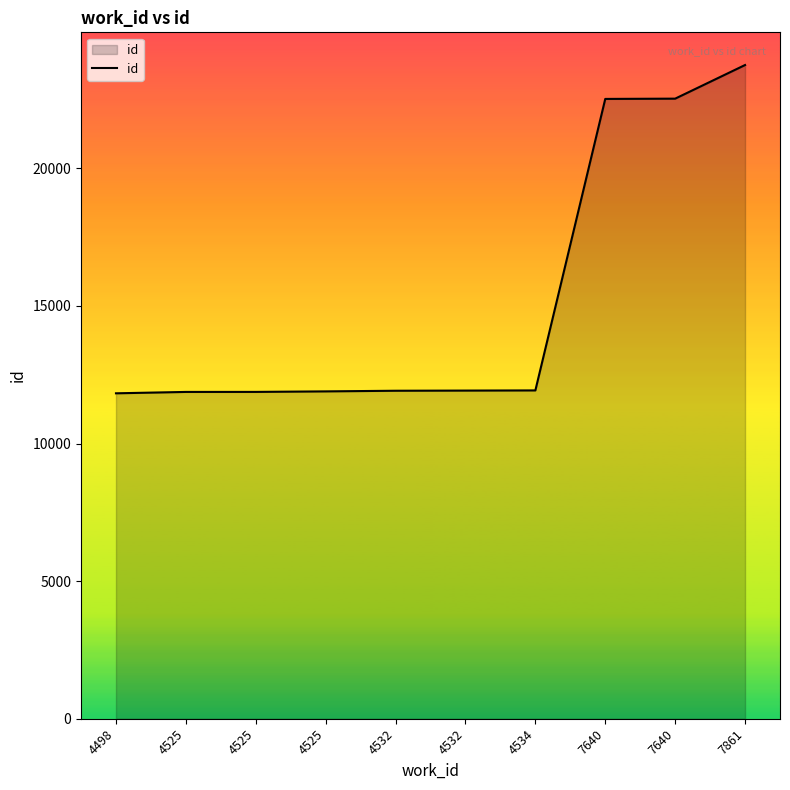

What is the minimum value shown in the chart?

11825